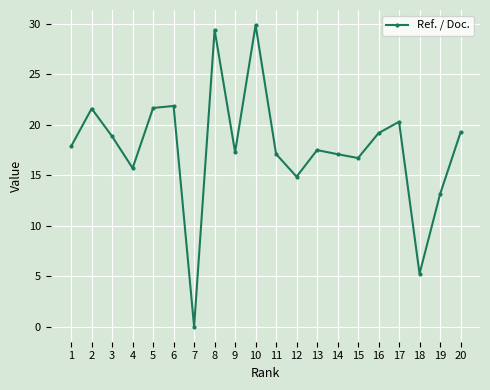

At which category does the chart reach its peak across all series?

10